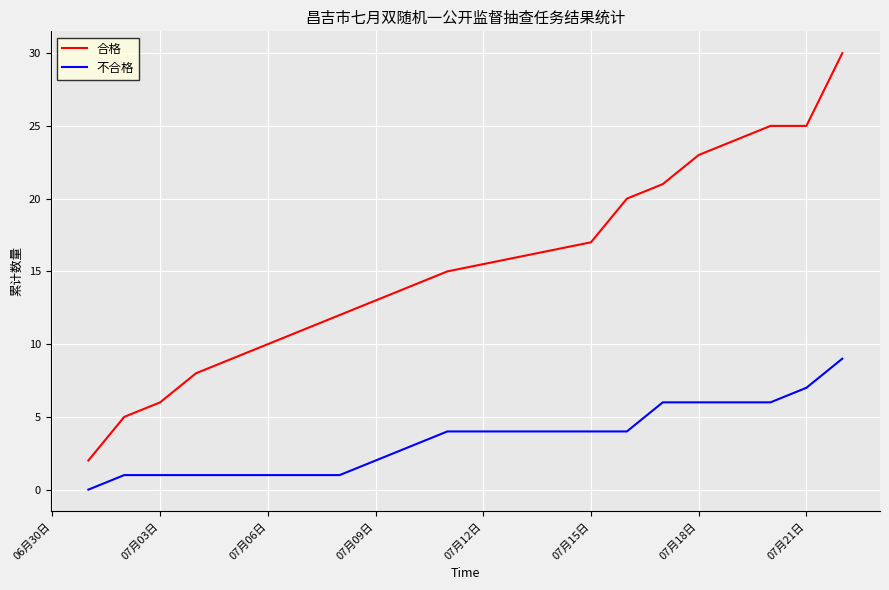

Which series has the largest total across all categories?

合格